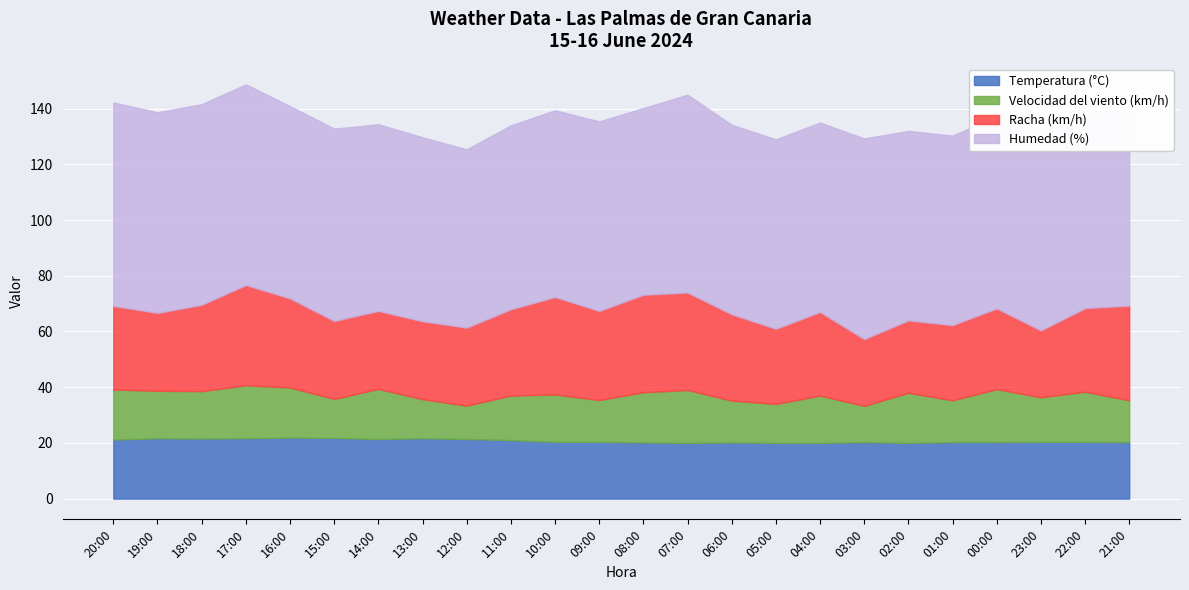

List the series in order of their peak value, highest first.

Humedad (%), Racha (km/h), Temperatura (°C), Velocidad del viento (km/h)